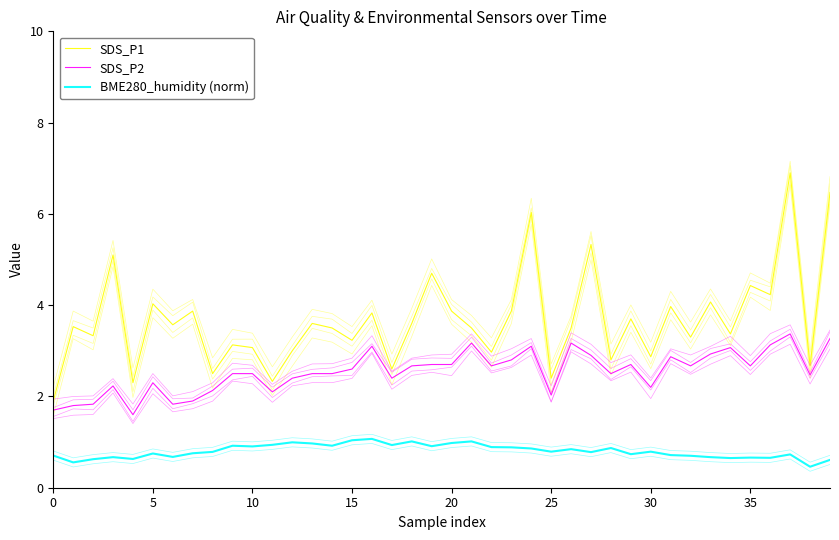

Rank the series by their average value, from lowest to highest.

BME280_humidity (norm), SDS_P2, SDS_P1